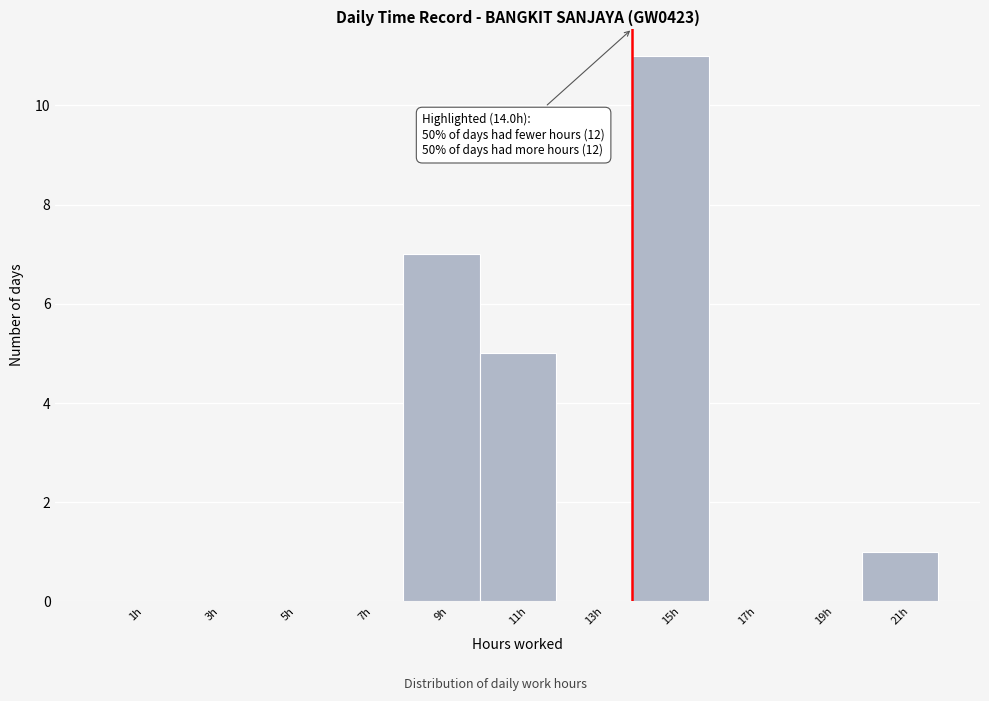

Which range on the x-axis has the tallest bar?

14 to 16